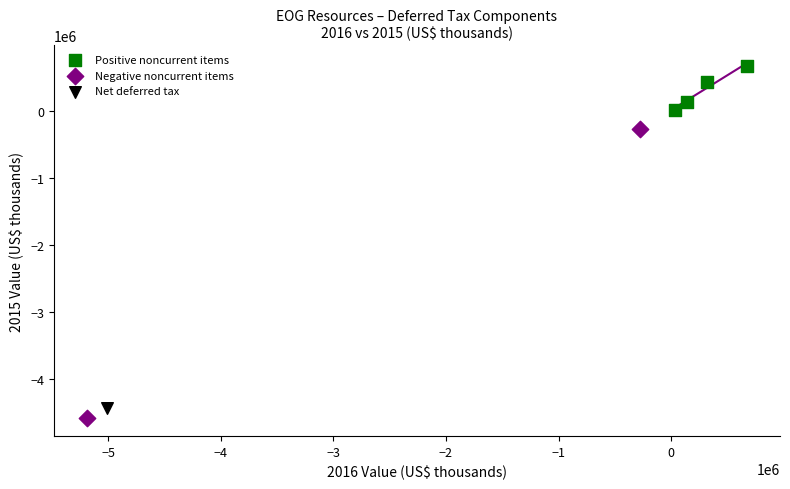

What are all the series names shown in the legend?

Positive noncurrent items, Negative noncurrent items, Net deferred tax